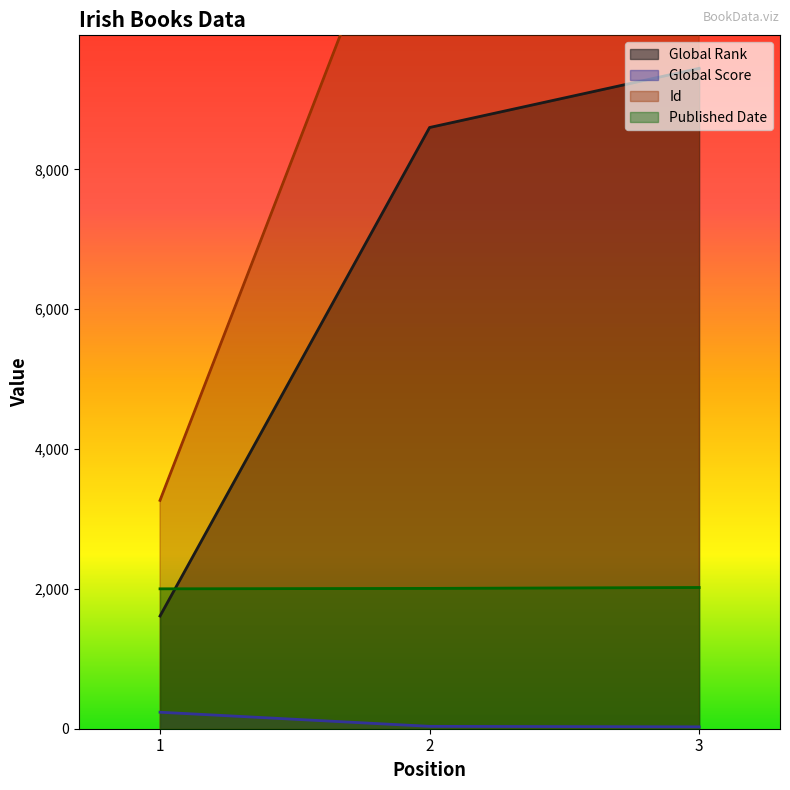

How many data points does each series have?

3